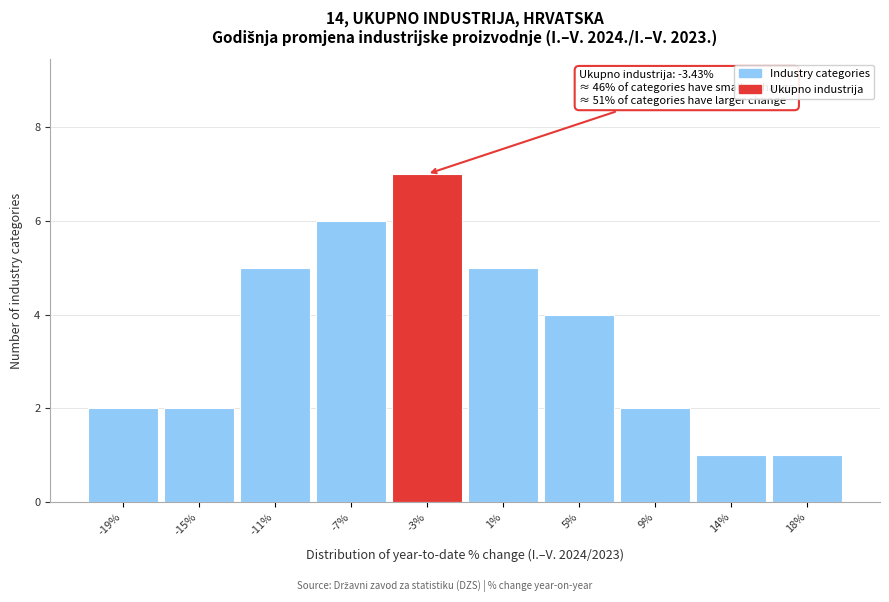

Reading left to right, list all the values displayed in this chart.

2	2	5	6	7	5	4	2	1	1